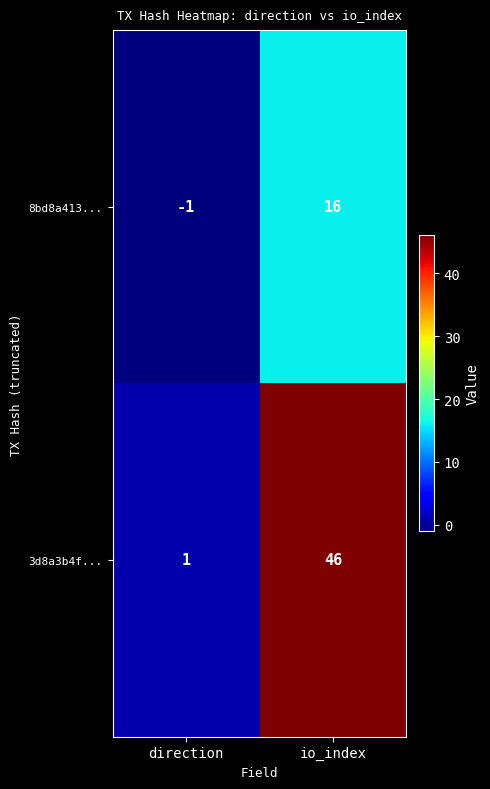

What is the difference between the highest and lowest values at direction?

2